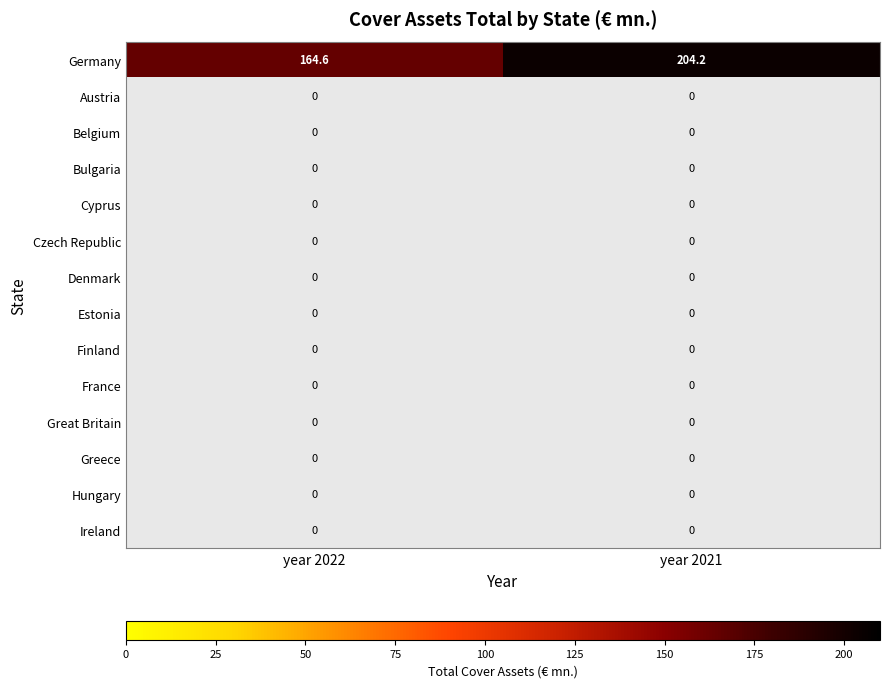

Between year 2021 and year 2022, which is larger?

year 2021